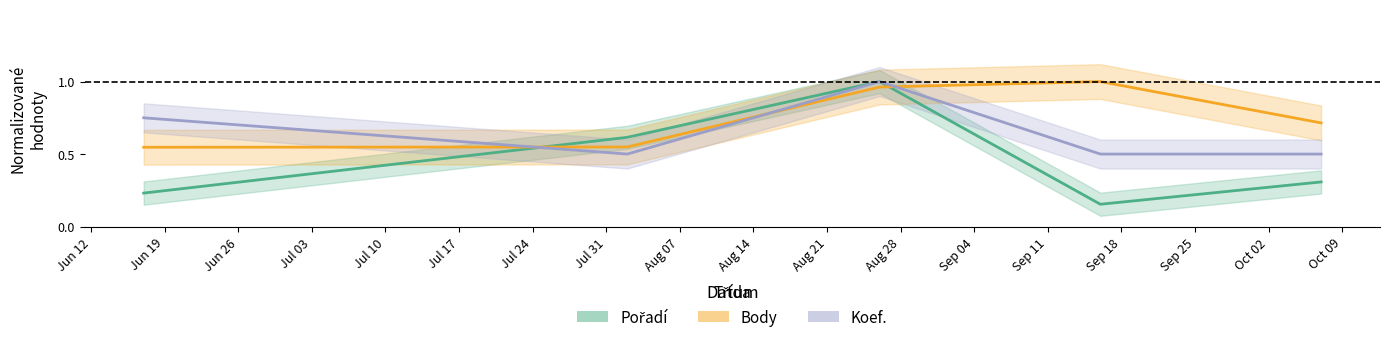

Does the chart display data point markers on the line(s)?

No